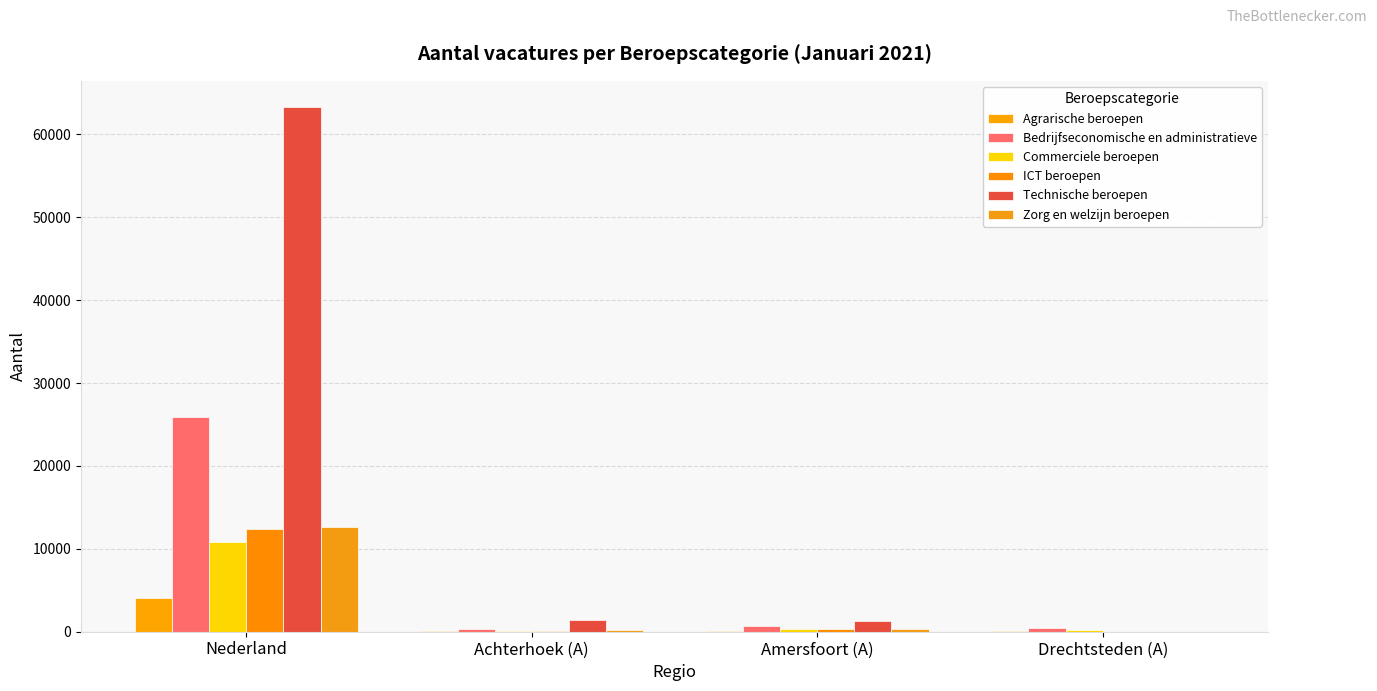

What is the label of the 3rd bar from the right?

Achterhoek (A)